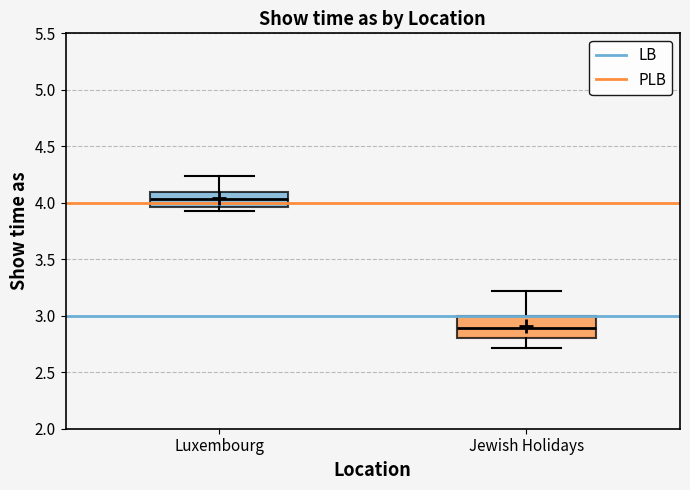

Which box has the highest median line?

Luxembourg